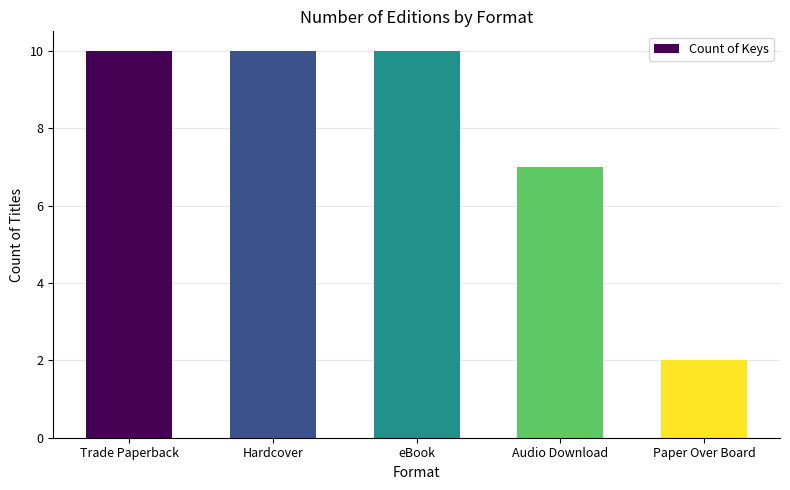

What is the sum of the values at Hardcover and eBook?

20